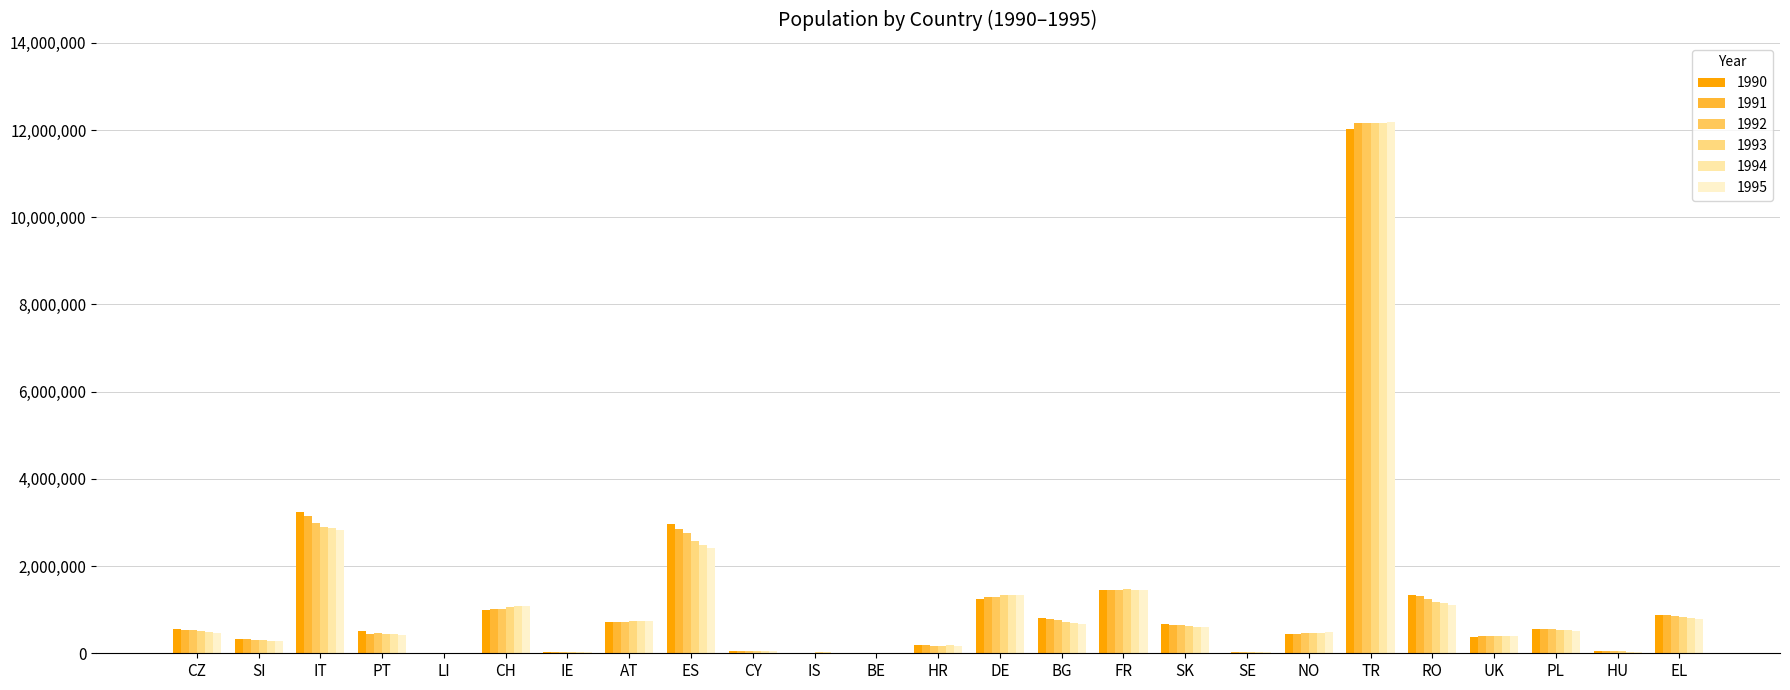

Which category has the highest value in the 1995 series?

TR